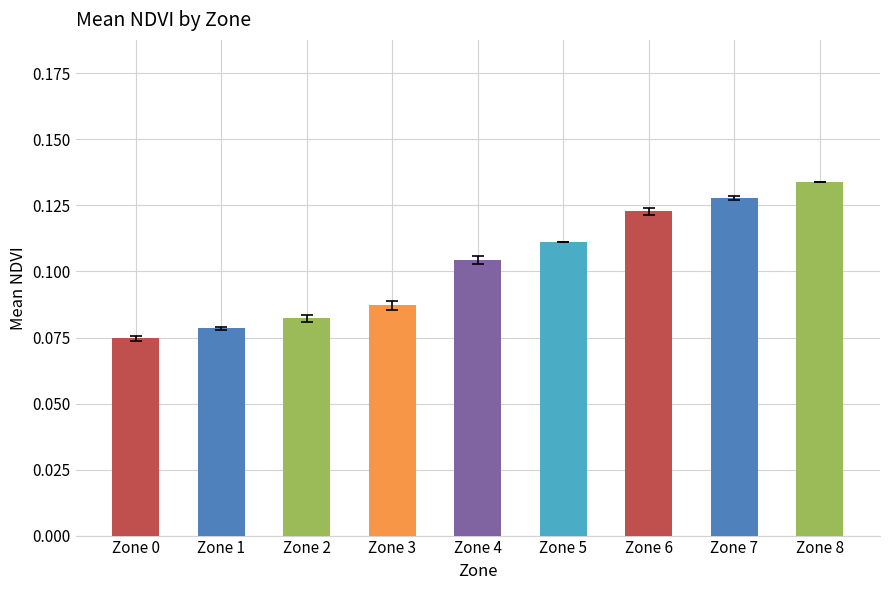

At which label is the value closest to 0?

Zone 0